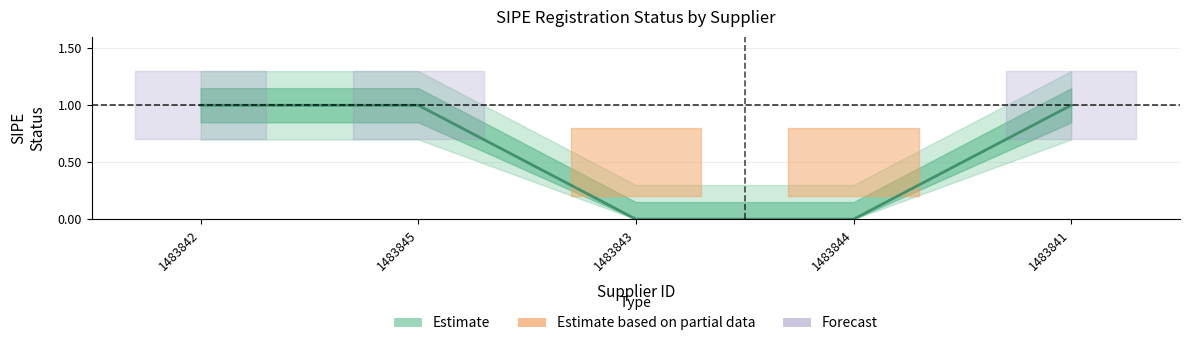

What is the greatest value displayed?

1